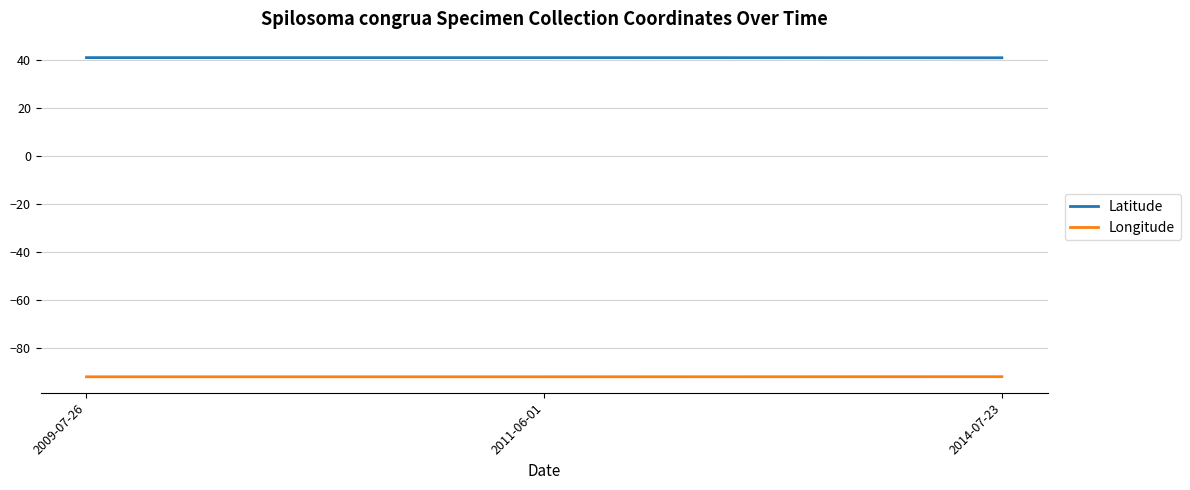

How many categories are shown in the chart?

3